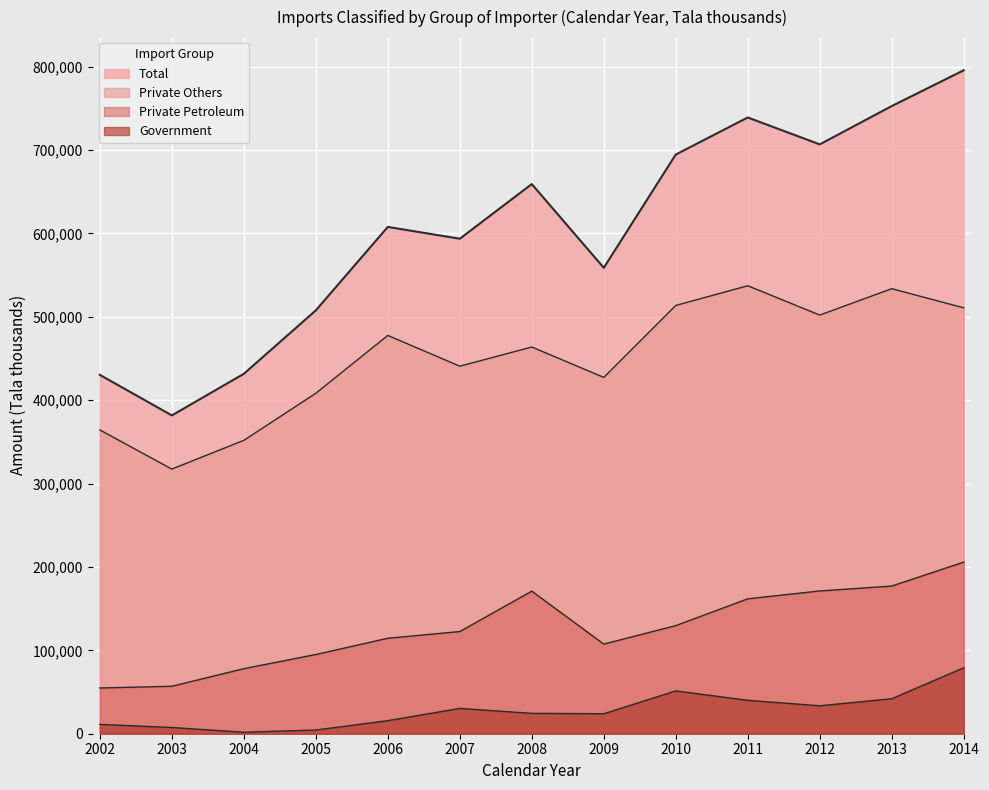

What is the average value of the Government series?

28091